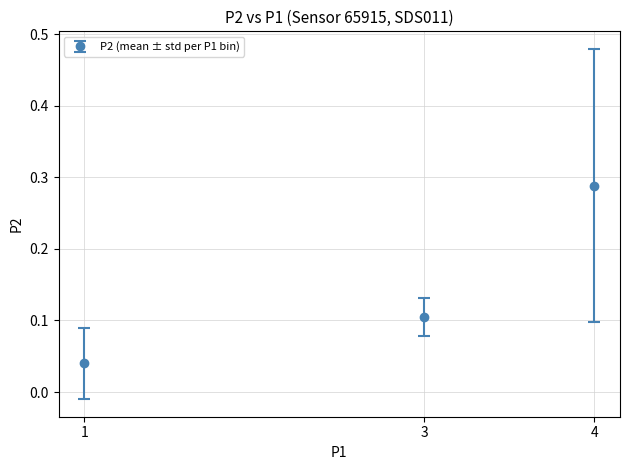

What is the sum of the values at 3 and 4?

0.4